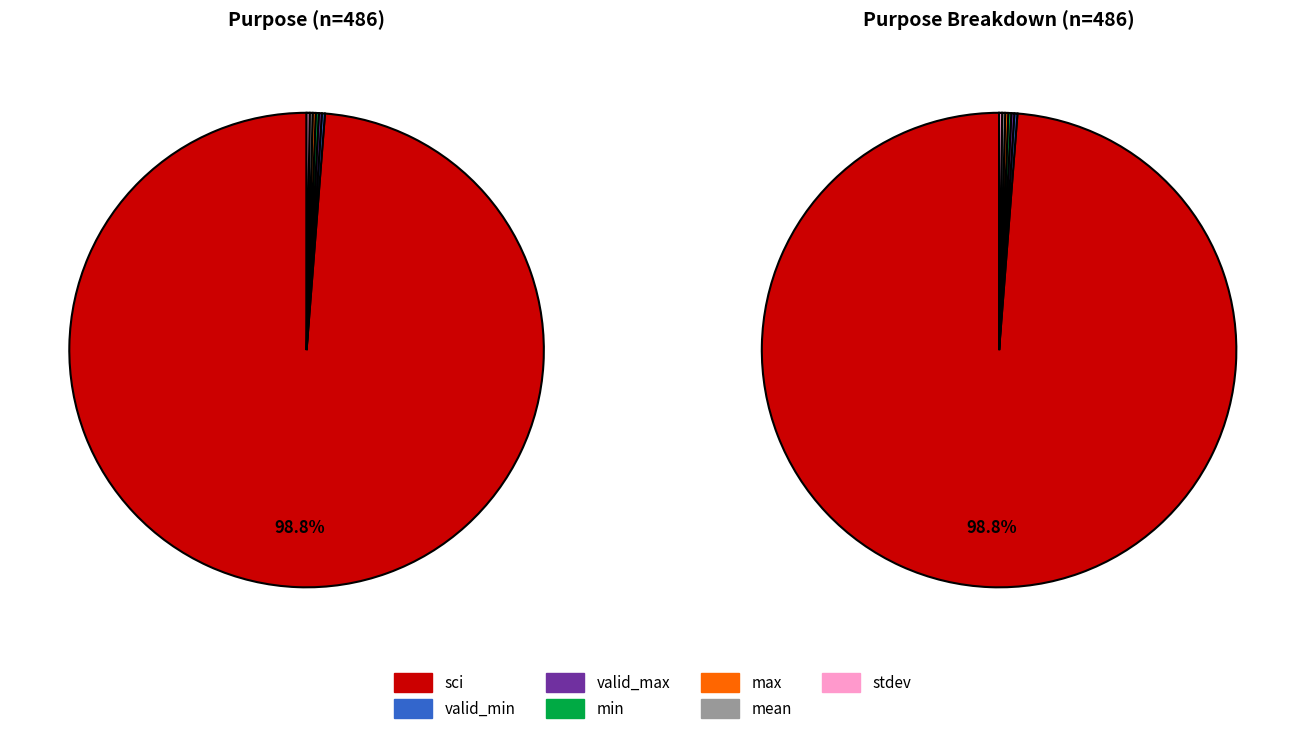

What is the largest slice in the pie chart?

sci